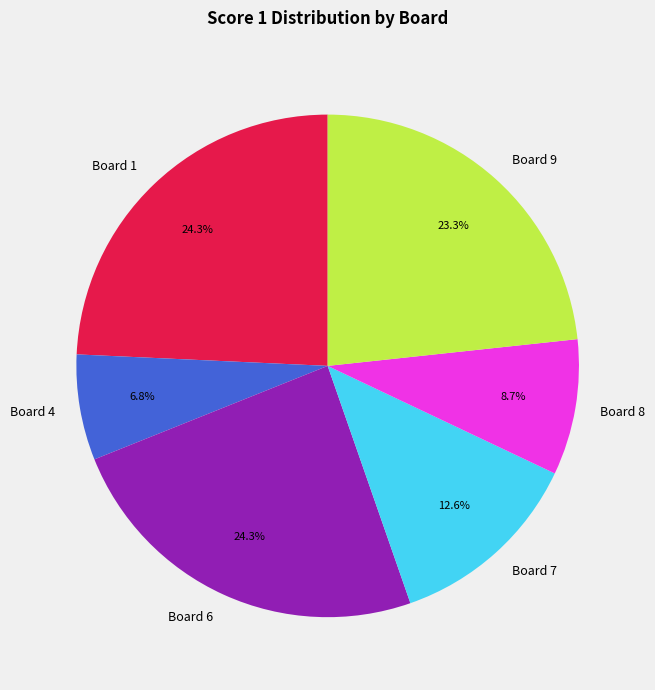

What percentage is the Board 6 slice, to the nearest percent?

24%